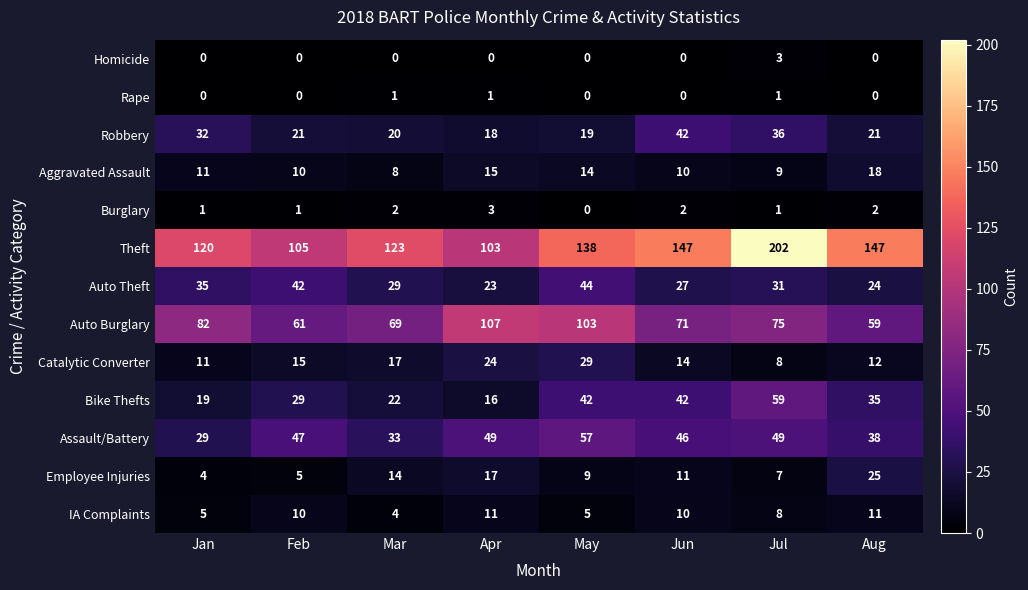

What is the approximate value of Auto Theft at May, to the nearest 5?

45